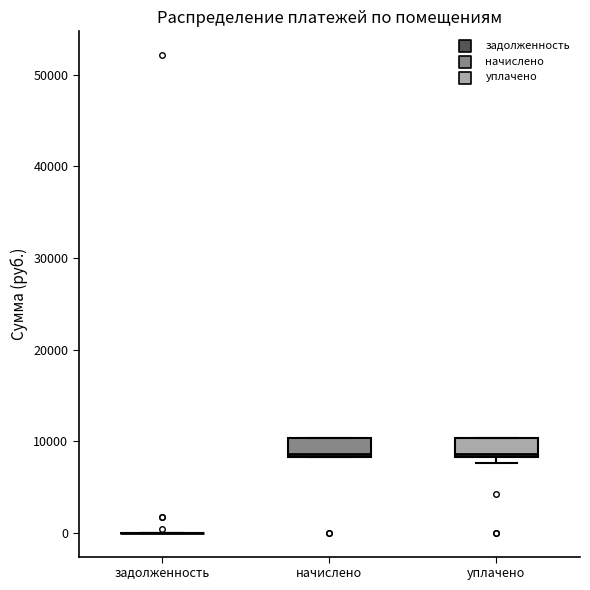

Reading left to right, read every box against the y-axis: the position of its median line, the range the box covers, and the ends of its whiskers. The values are not printed on the chart, so give them approximately, as read against the axis.

задолженность: box collapsed to a line at 0, whiskers 0 to 0
начислено: median 9000, box 8000 to 10000, whiskers 8000 to 10000
уплачено: median 9000, box 8000 to 10000, whiskers 8000 (just below the box's lower edge) to 10000